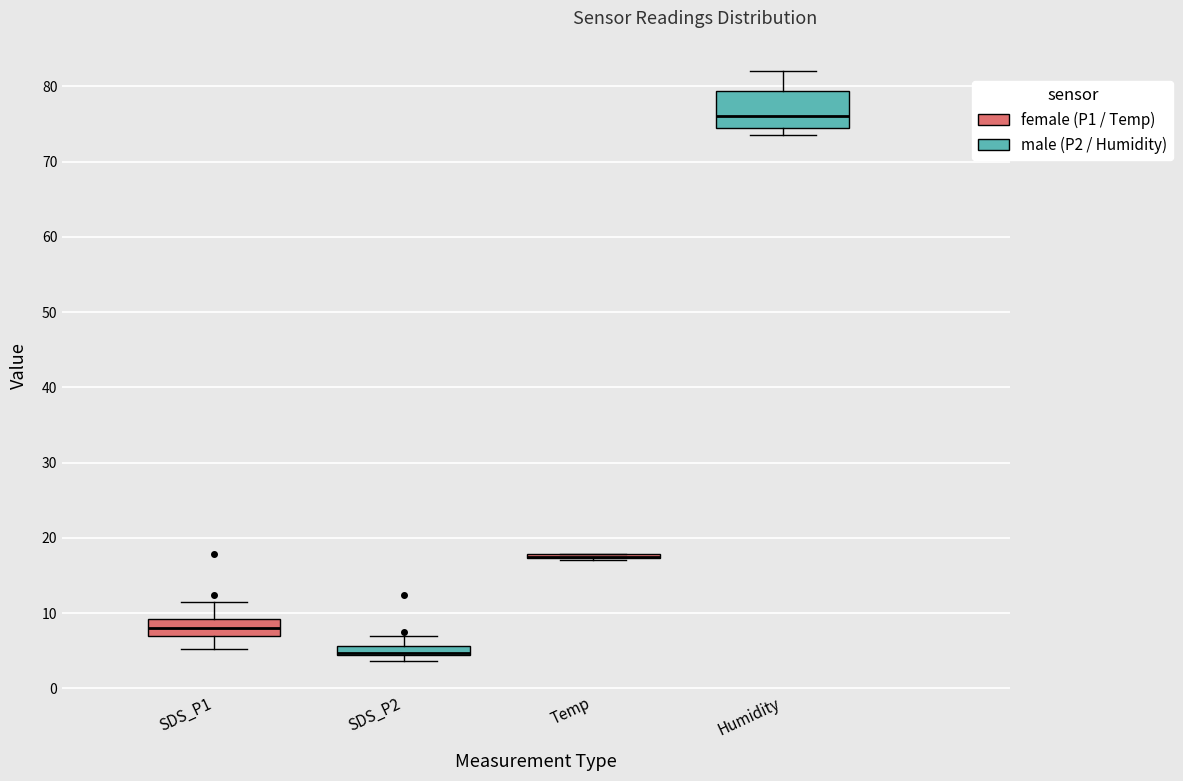

Comparing the boxes themselves (not the whiskers), which one is the tallest?

Humidity